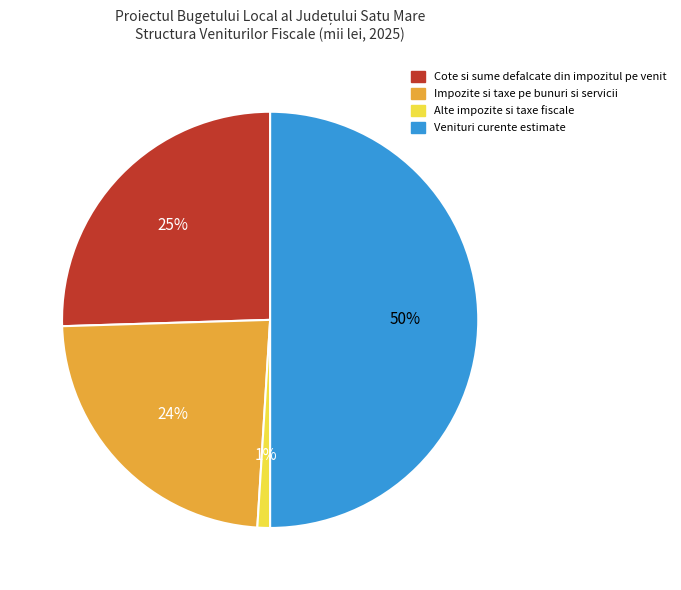

To the nearest percent, what percentage of the pie is Impozite si taxe pe bunuri si servicii?

24%